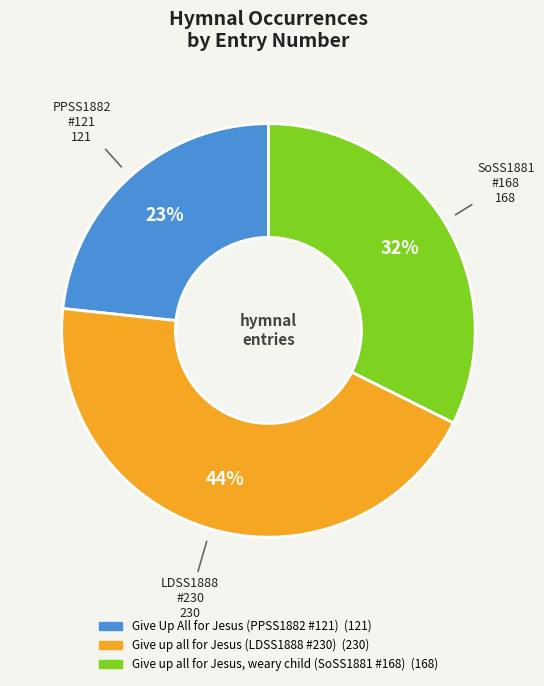

To the nearest percent, what is the average slice percentage?

33%